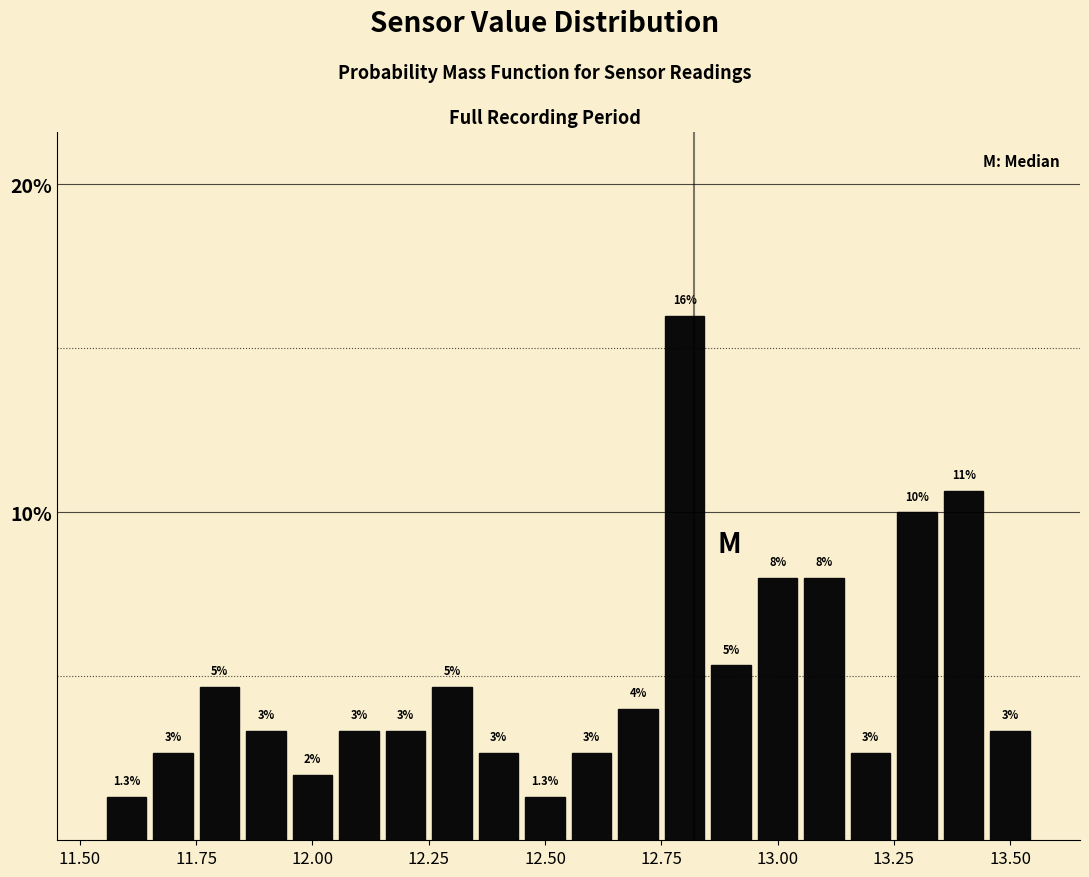

Around what value on the x-axis is the tallest bar? Give the approximate position of its centre, as read against the axis.

12.80